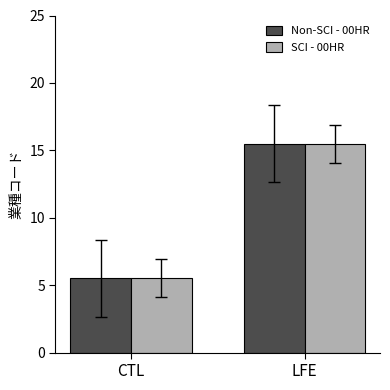

Is it true that Non-SCI - 00HR equals 27.2 at LFE?

False